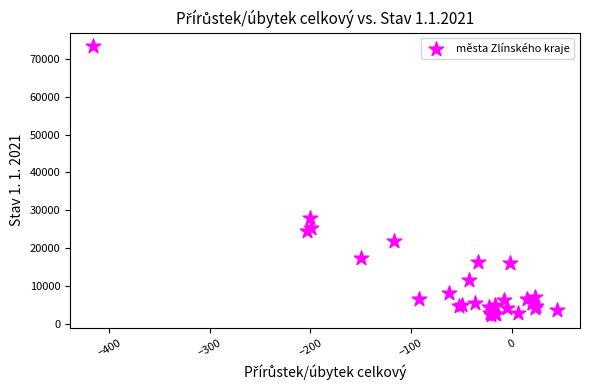

What Y value in the scatter plot is closest to 37910?

28037